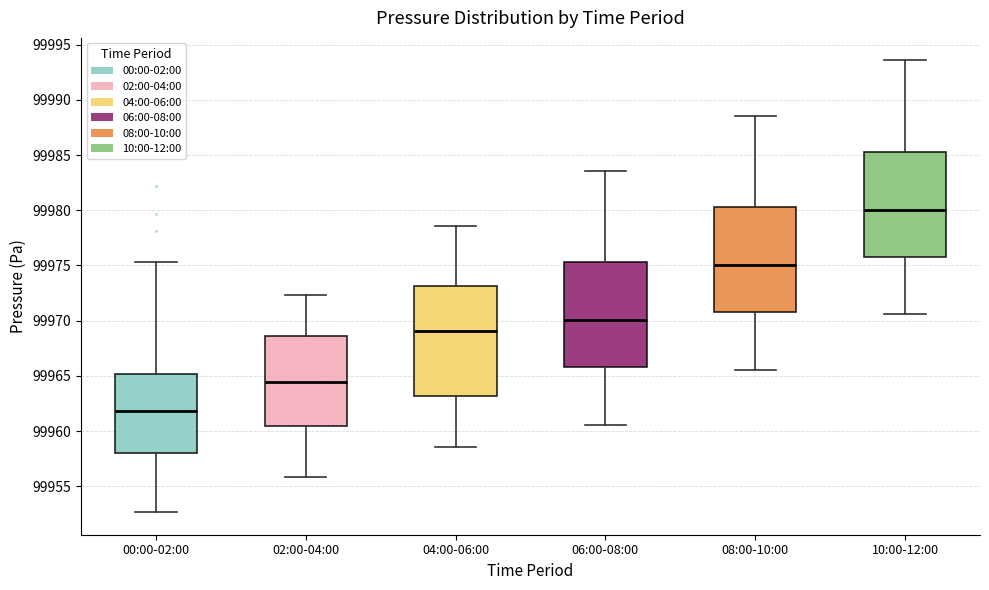

Where is the lower edge of the box for 02:00-04:00 on the y-axis? The values are not printed on the chart, so give them approximately, as read against the axis.

99960.5